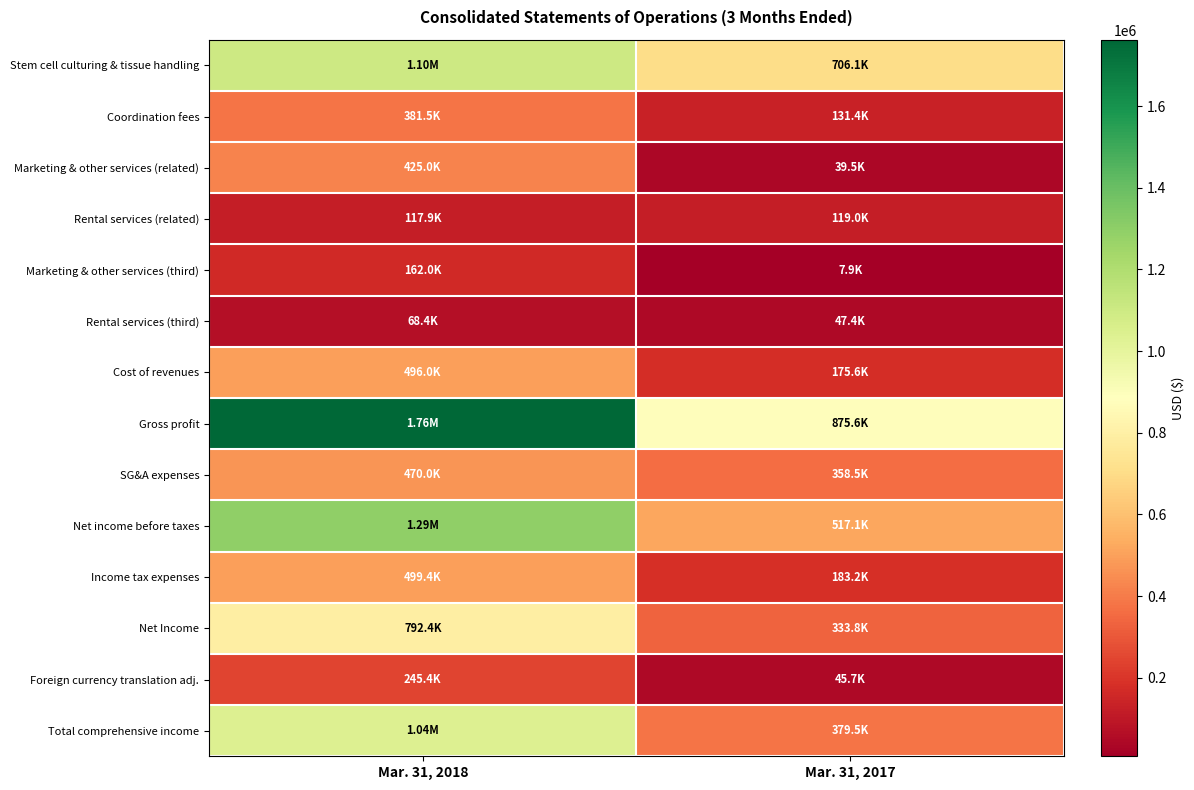

Which series has the largest range (max minus min)?

Gross profit